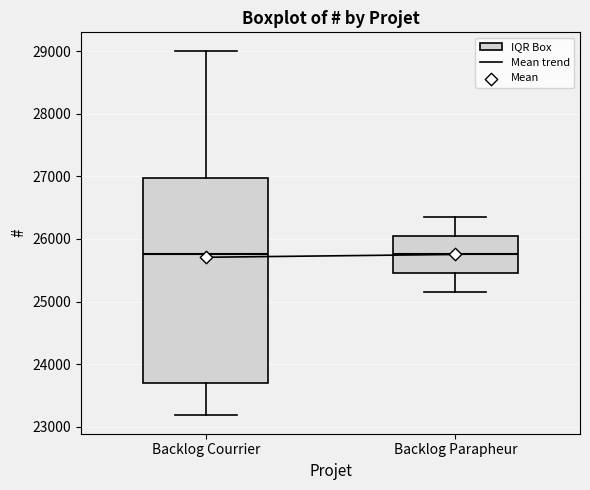

Reading left to right, read every box against the y-axis: the position of its median line, the range the box covers, and the ends of its whiskers. The values are not printed on the chart, so give them approximately, as read against the axis.

Backlog Courrier: median 25800, box 23700 to 27000, whiskers 23200 to 29000
Backlog Parapheur: median 25800, box 25500 to 26100, whiskers 25200 to 26400